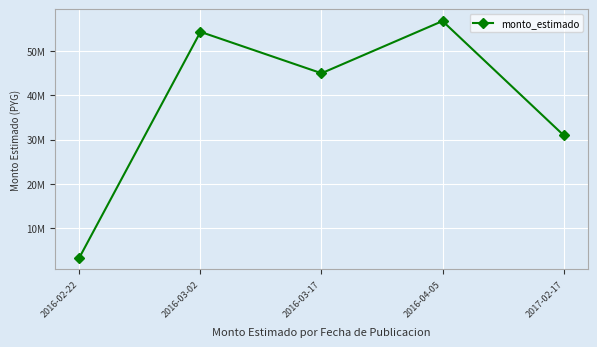

How many lines are shown in the chart?

1